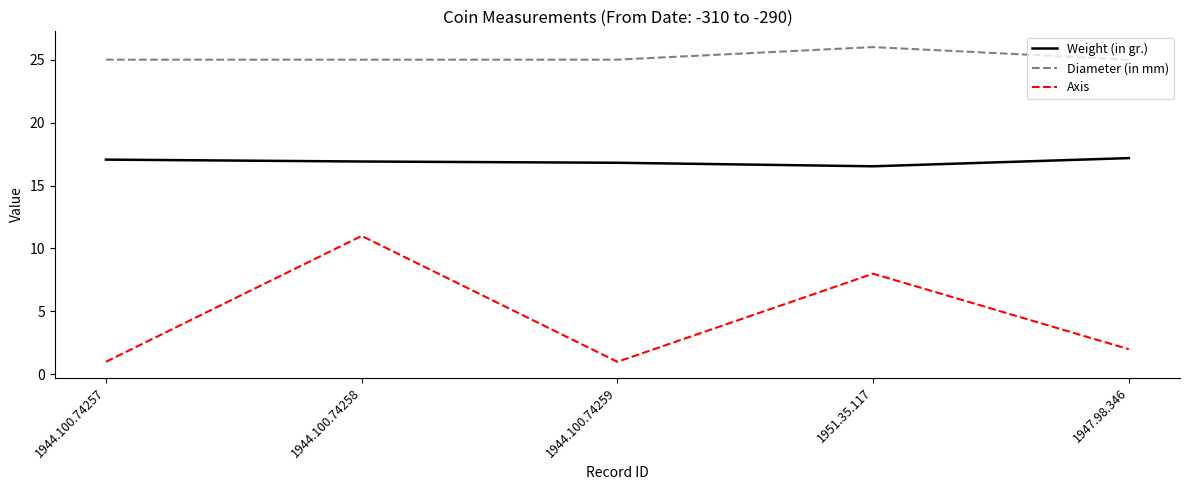

Does the chart display data point markers on the line(s)?

No